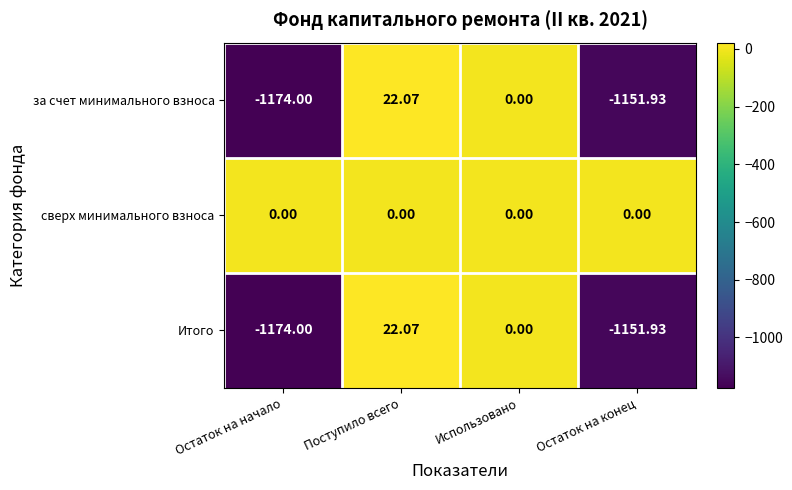

At which category is the sum across all series the highest?

Поступило всего